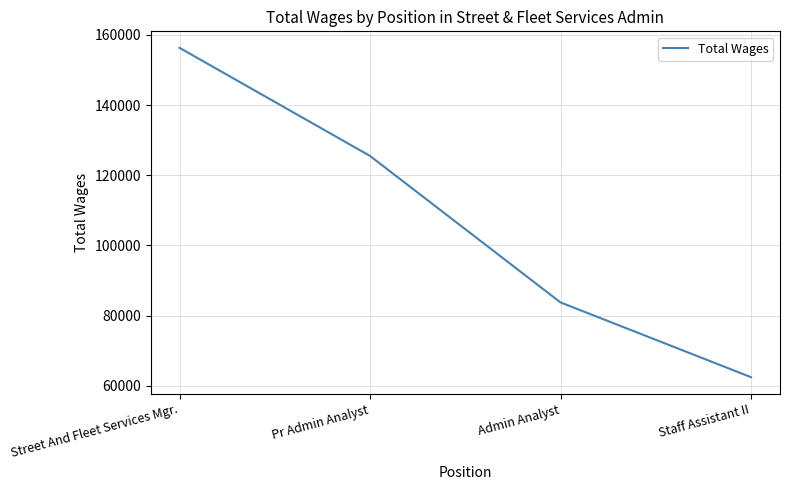

Where is the data nearest to the value 109402?

Pr Admin Analyst